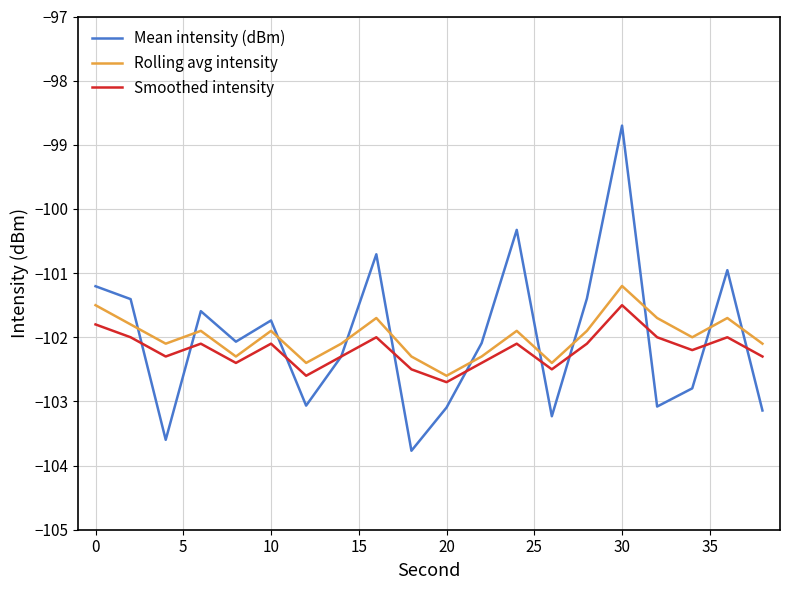

Which series has the widest spread of values?

Mean intensity (dBm)